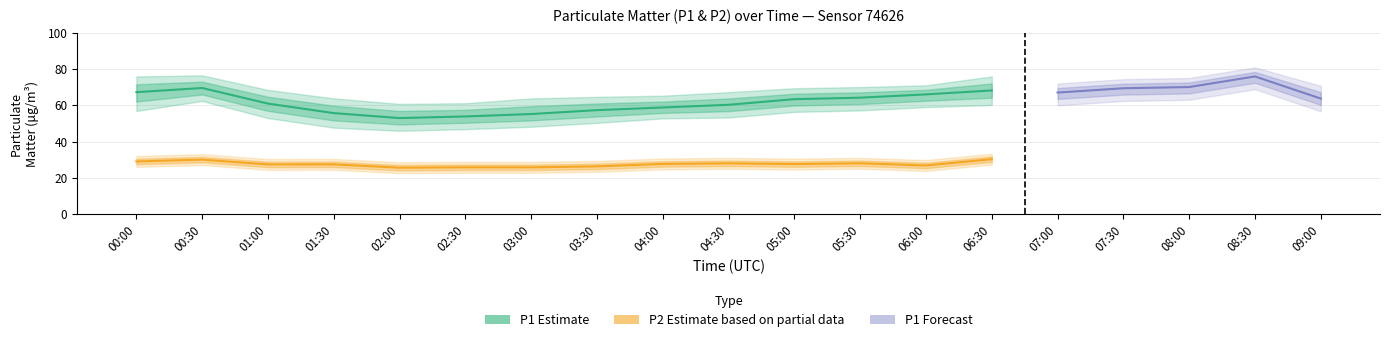

At which label does P1_upper reach its peak?

08:30